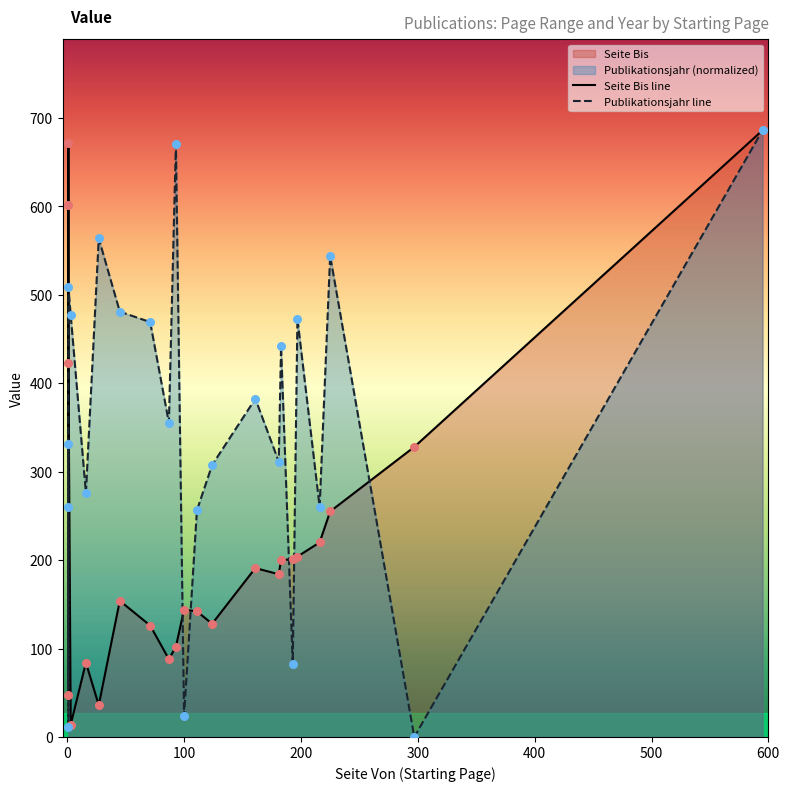

Which series has the largest Y range (max minus min)?

Publikationsjahr line